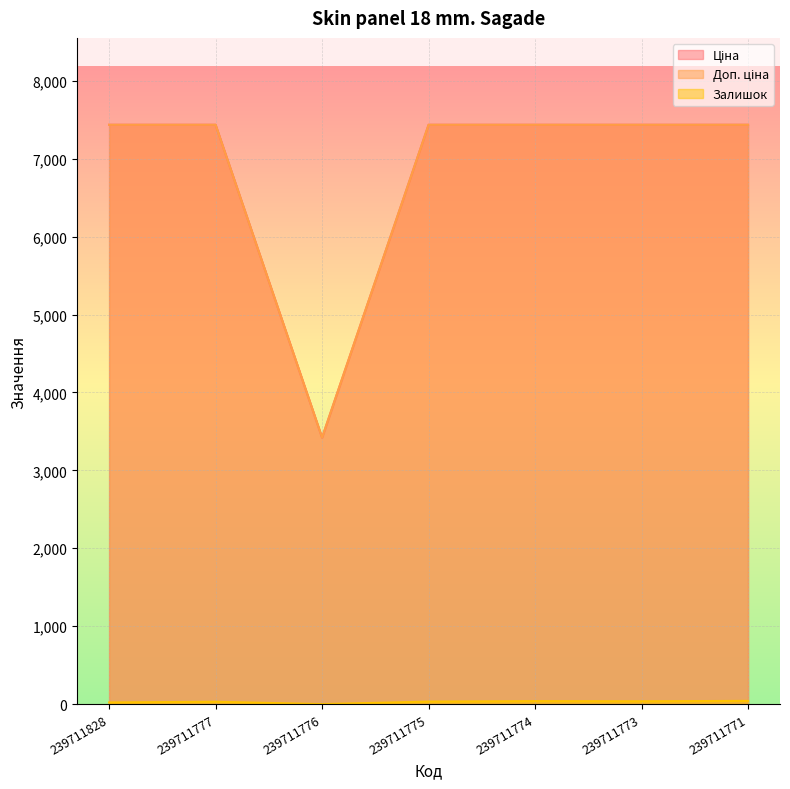

At which label is Залишок closest to 20?

239711828